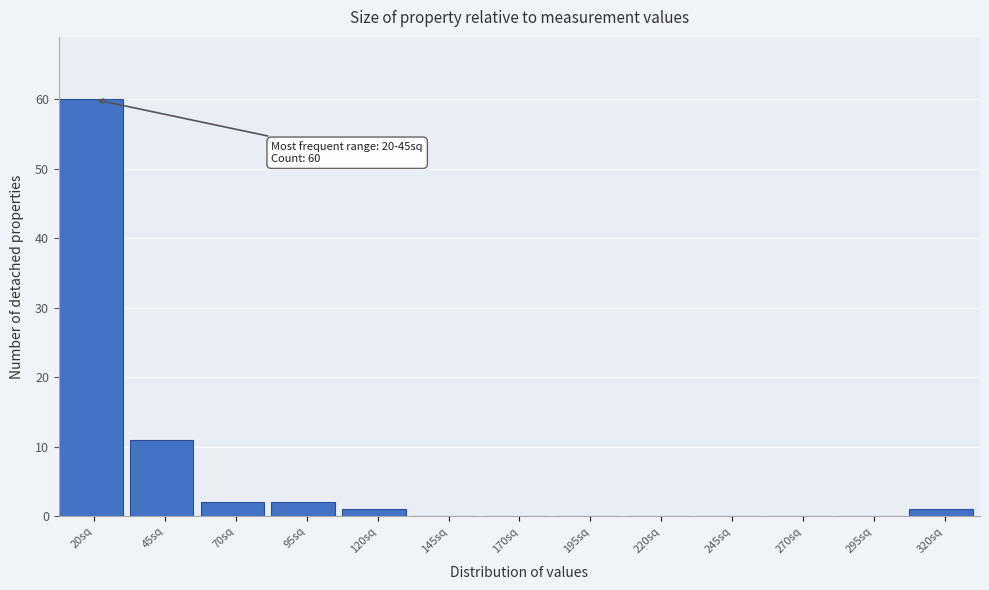

Reading left to right, list all the values displayed in this chart.

20sq=60	45sq=11	70sq=2	95sq=2	120sq=1	145sq=0	170sq=0	195sq=0	220sq=0	245sq=0	270sq=0	295sq=0	320sq=1